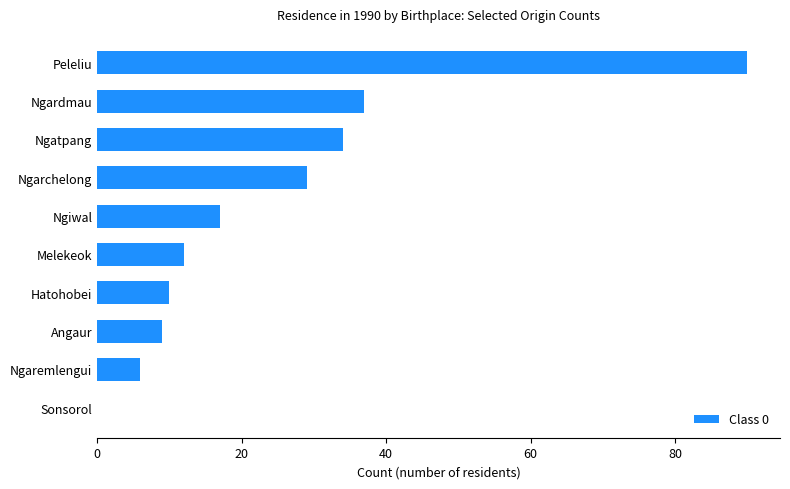

Reading bottom to top, transcribe all the data shown in this chart.

Sonsorol=0	Ngaremlengui=6	Angaur=9	Hatohobei=10	Melekeok=12	Ngiwal=17	Ngarchelong=29	Ngatpang=34	Ngardmau=37	Peleliu=90